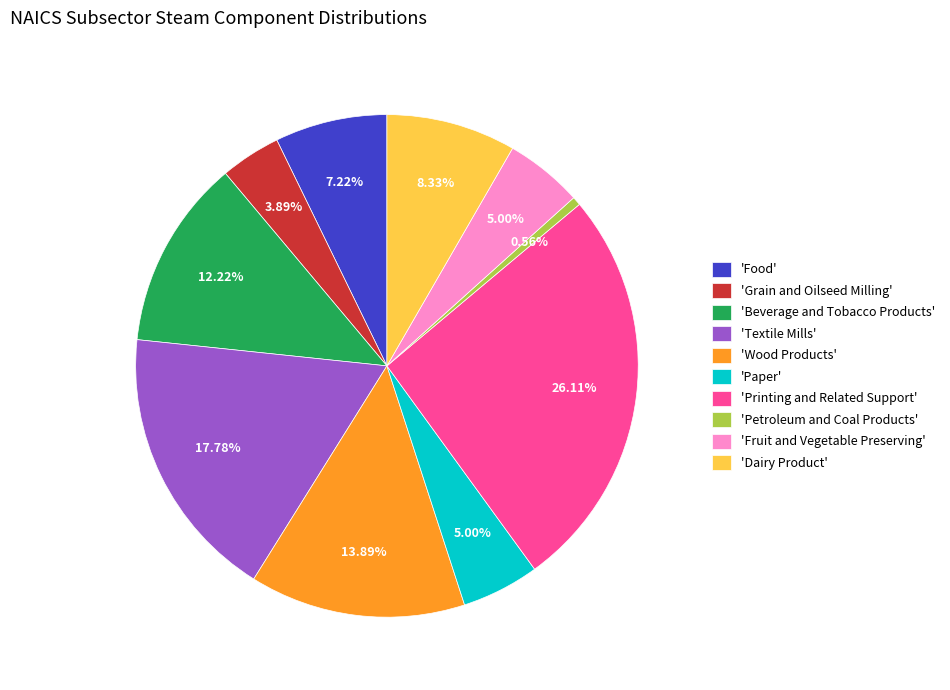

Combined, do 'Wood Products' and 'Printing and Related Support' account for over 50%?

No